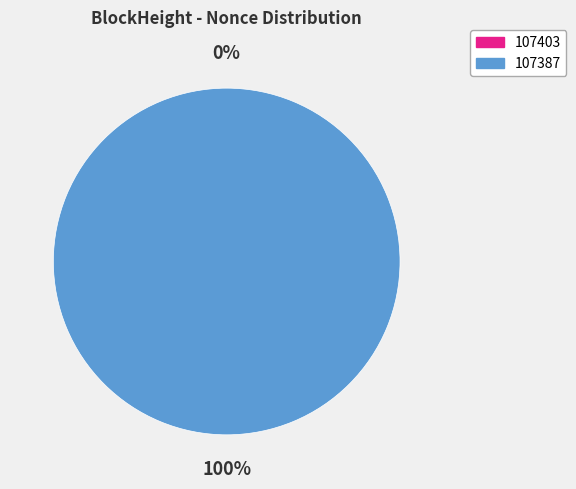

Count the number of slices in the pie.

2